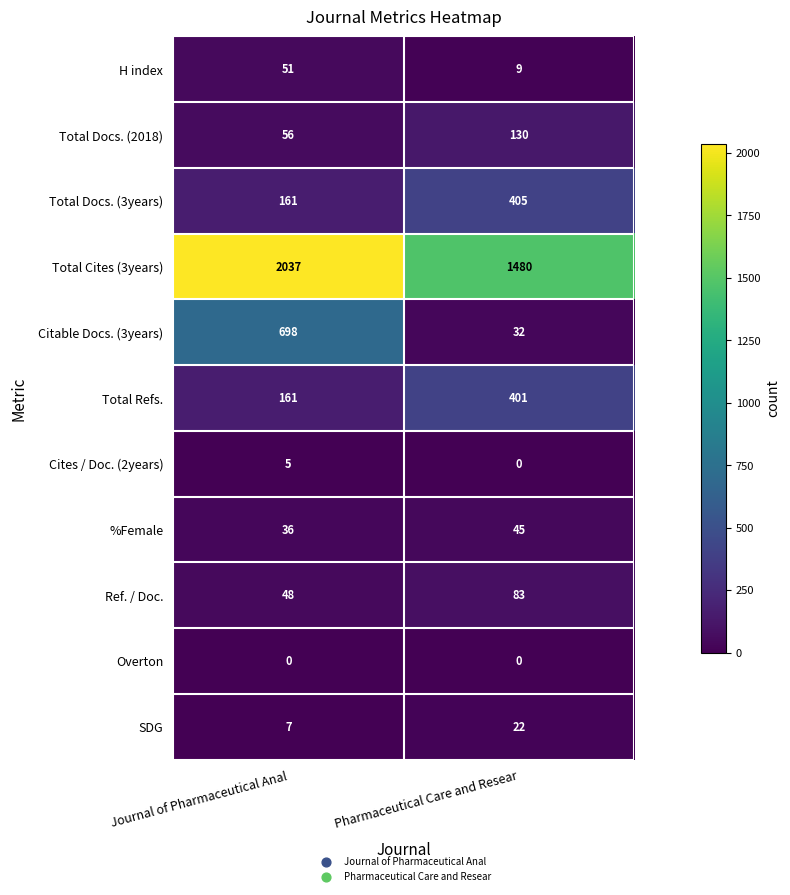

Count the number of categories in the chart.

2